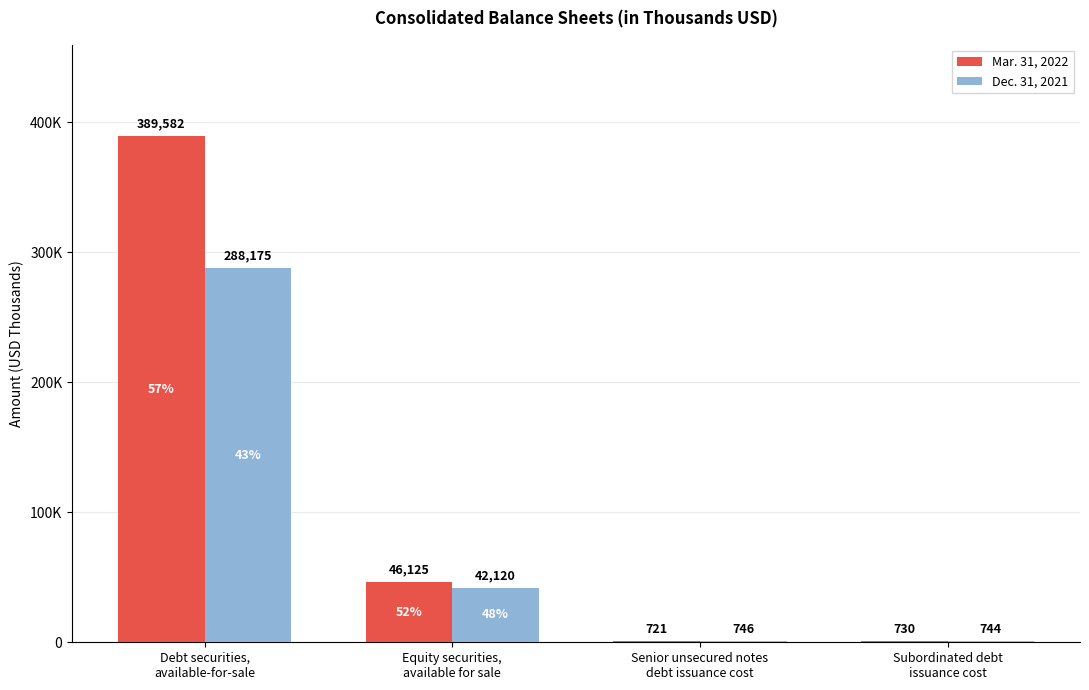

Does the chart contain stacked bars?

No